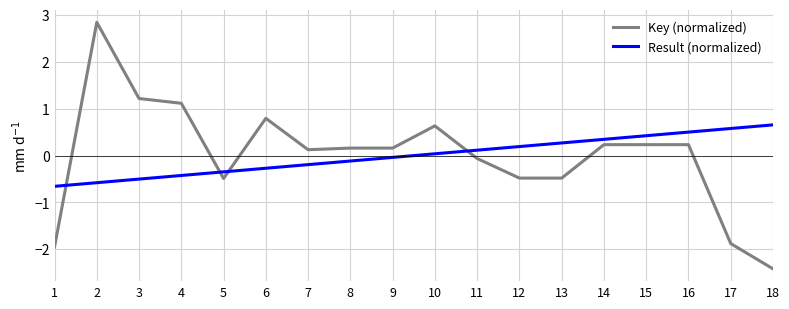

The value of Result (normalized) at 15 is 0.4. True or false?

True